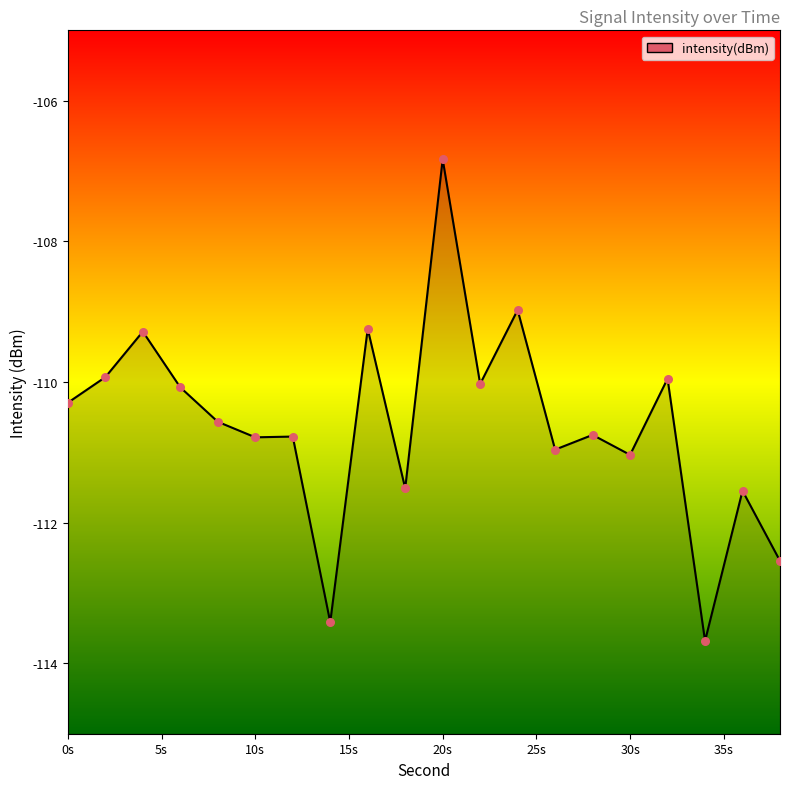

What is the change in value from 16 to 26?

-1.7